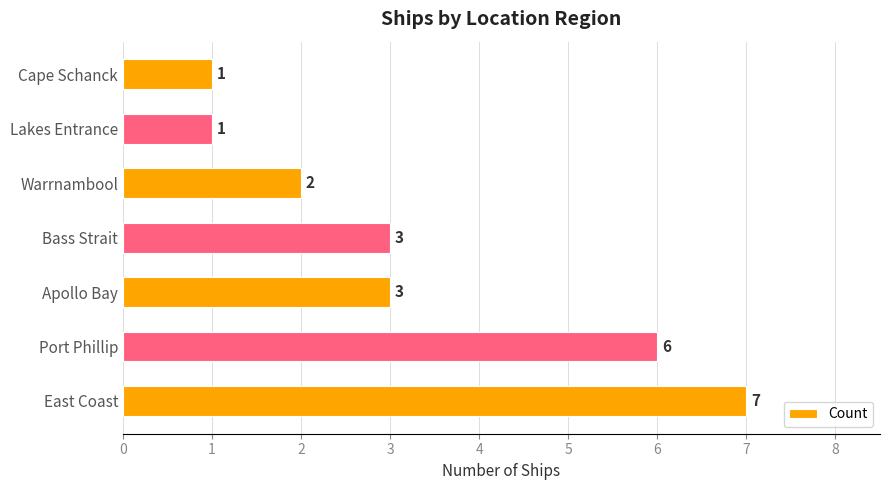

How many distinct data groups are displayed?

1